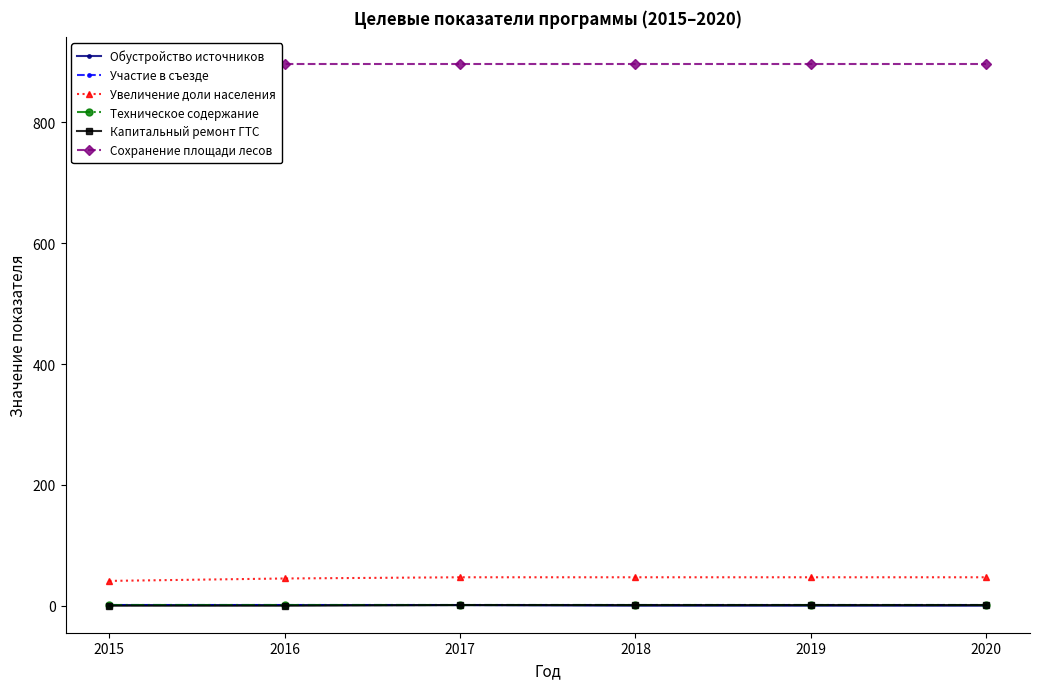

Which series changed the most between 2017 and 2019?

Обустройство источников